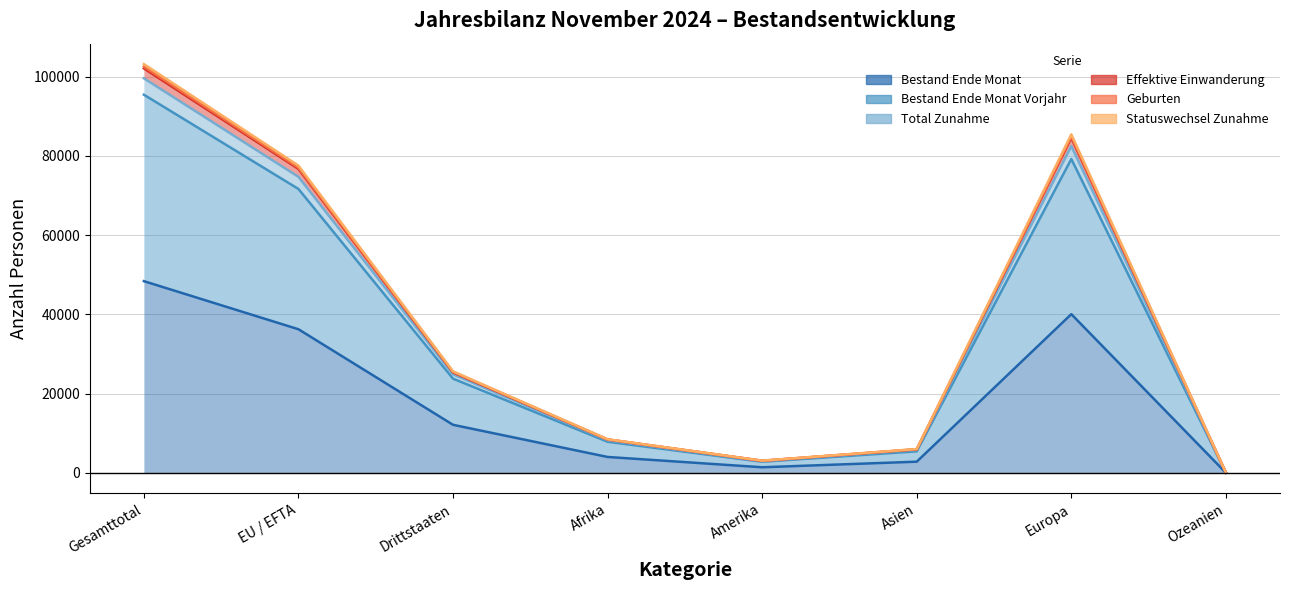

The value of Effektive Einwanderung at Europa is 120986. True or false?

False